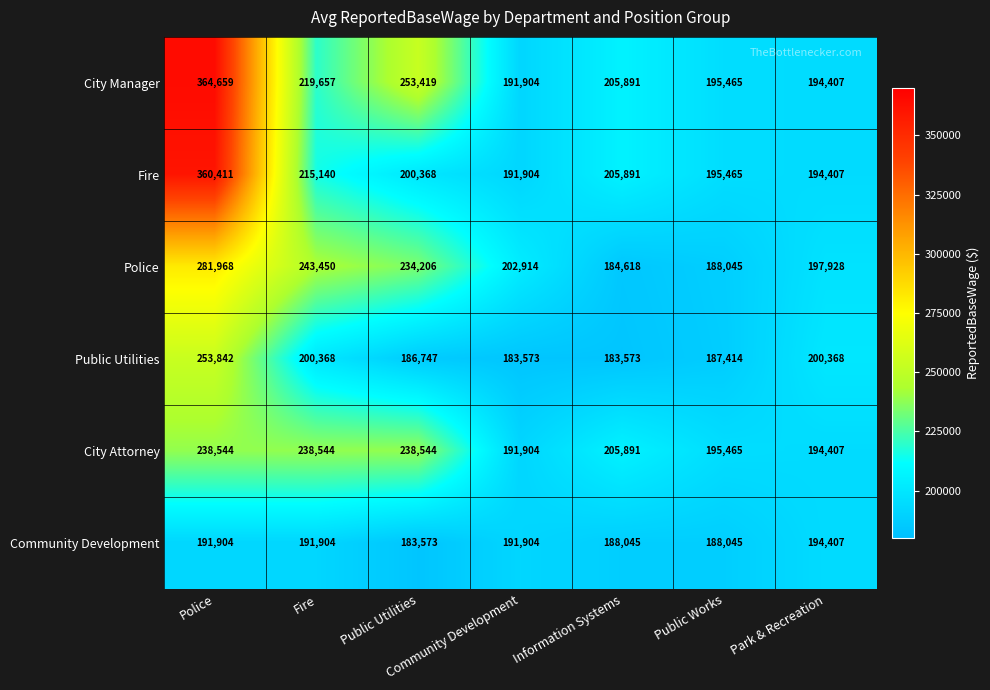

At how many categories does at least one series exceed 243806?

2